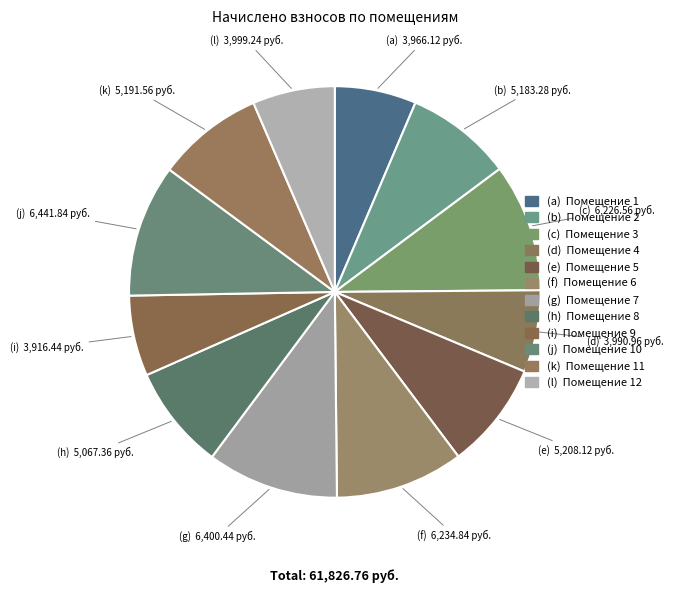

How many segments does this pie chart have?

12